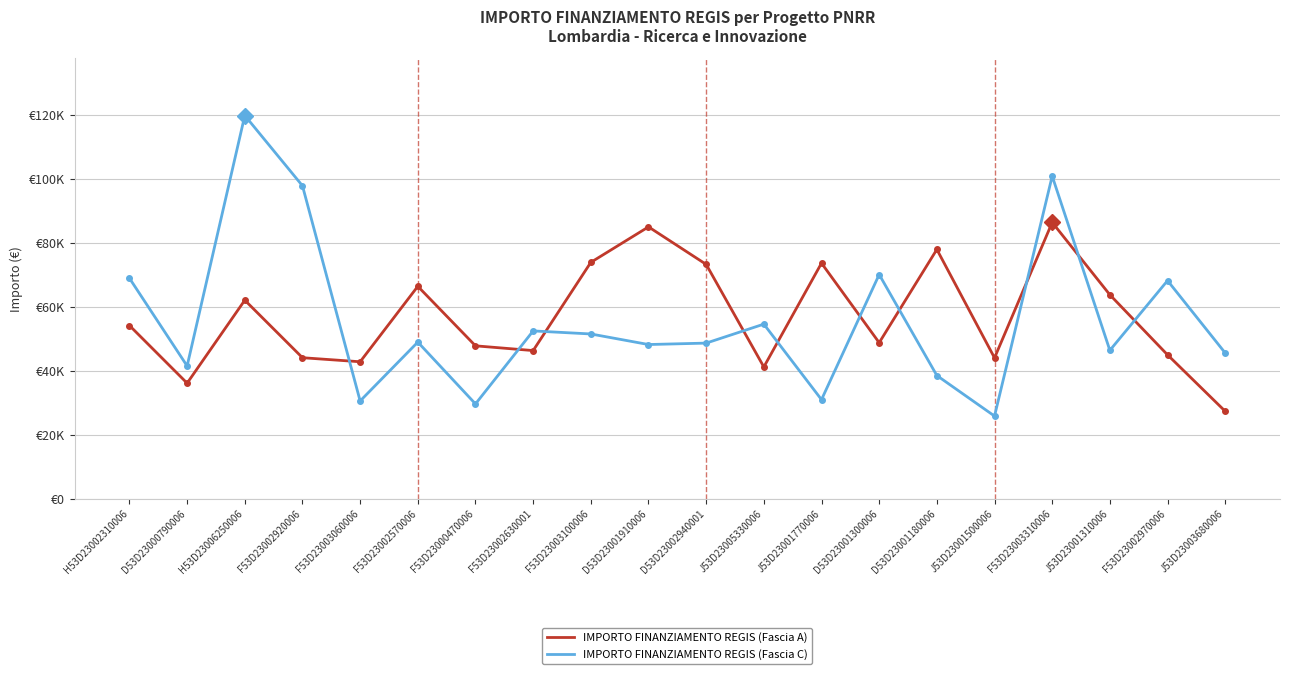

Is the value of IMPORTO FINANZIAMENTO REGIS (Fascia C) at F53D23003060006 greater than the value of IMPORTO FINANZIAMENTO REGIS (Fascia A) at D53D23001300006?

No